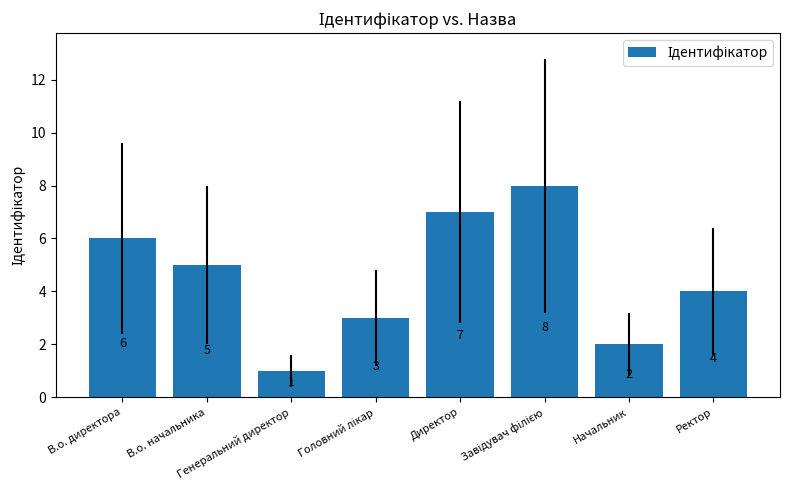

How many bars are there in total?

8